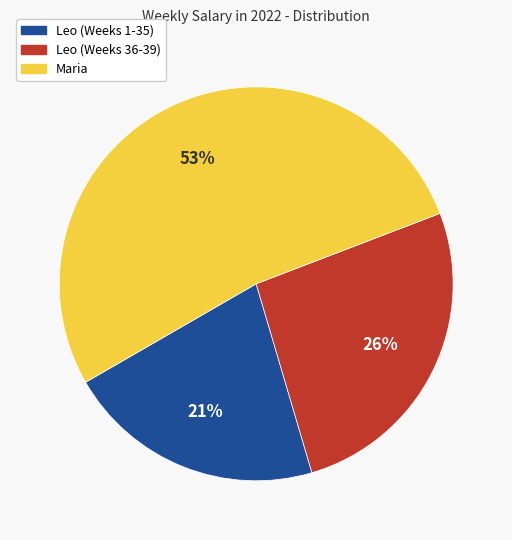

Between Maria and Leo (Weeks 1-35), which is larger?

Maria